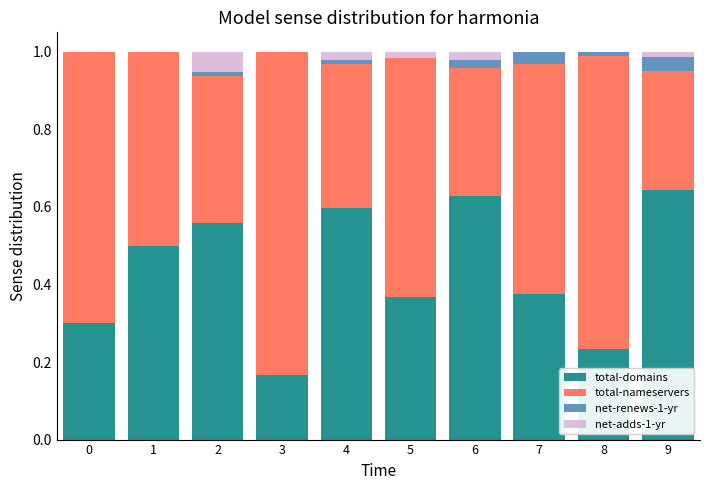

The value of total-domains at 6 is 0.6. True or false?

True